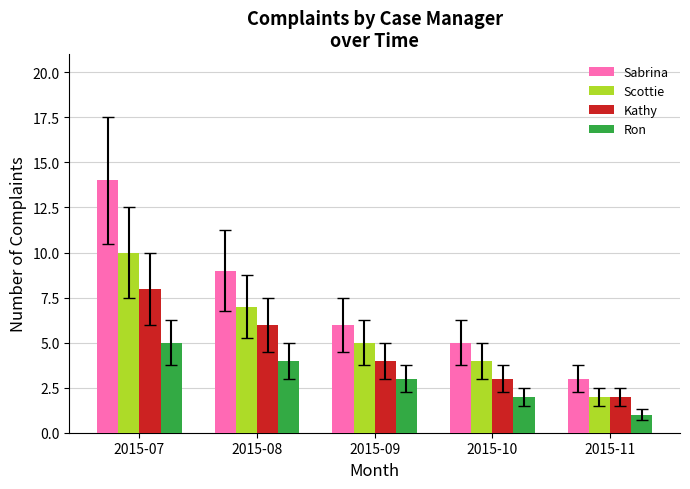

Rank the series by their maximum value, from highest to lowest.

Sabrina, Scottie, Kathy, Ron